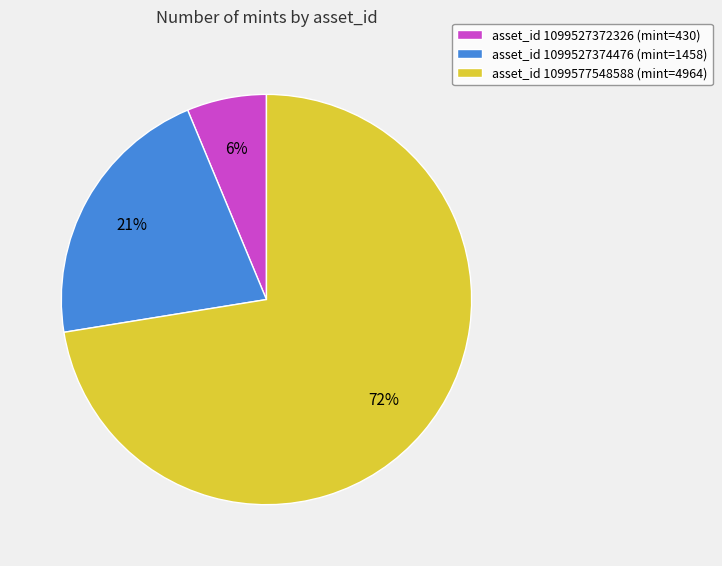

How many slices are in this pie chart?

3